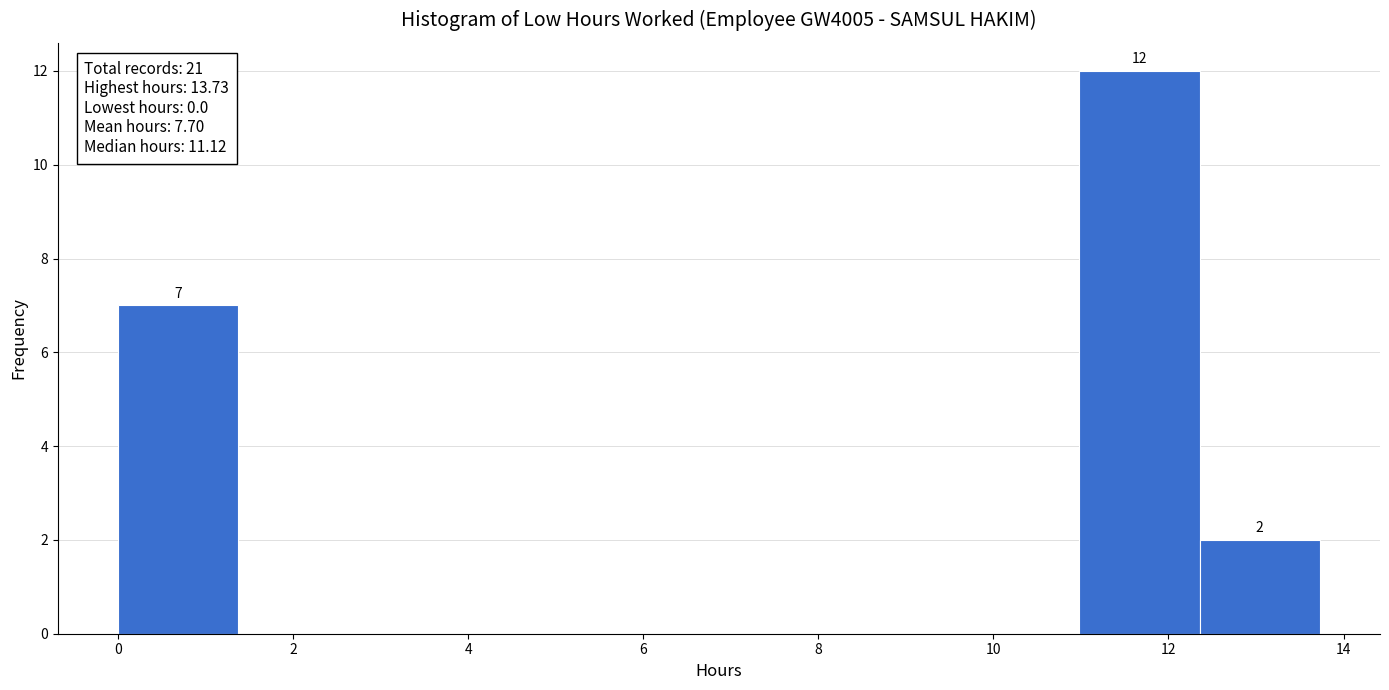

Which range on the x-axis has the tallest bar?

11.0 to 12.4